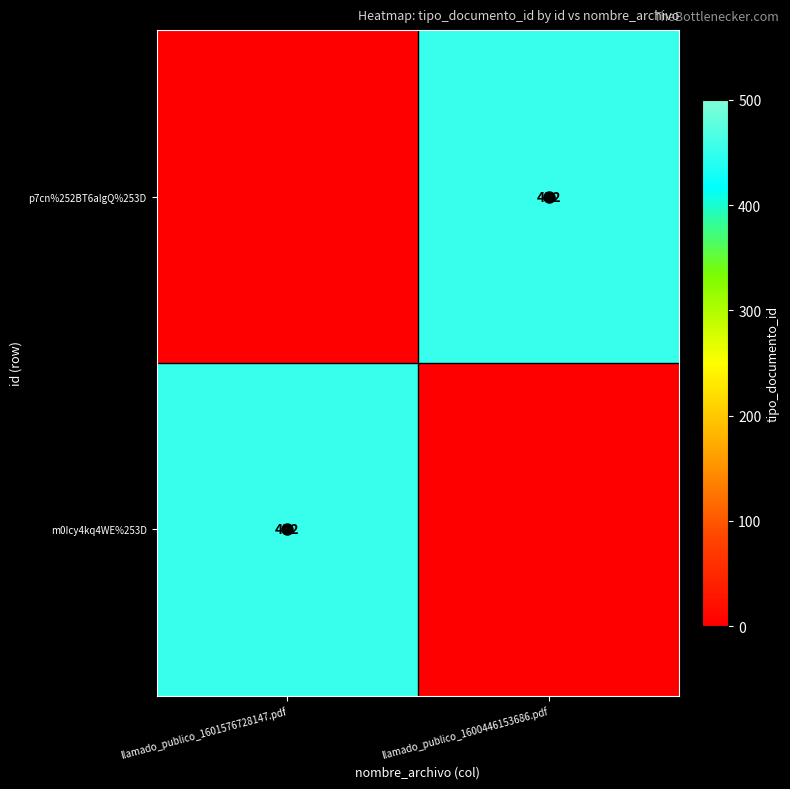

Count the m0Icy4kq4WE%253D values in the range 0 to 452.

2